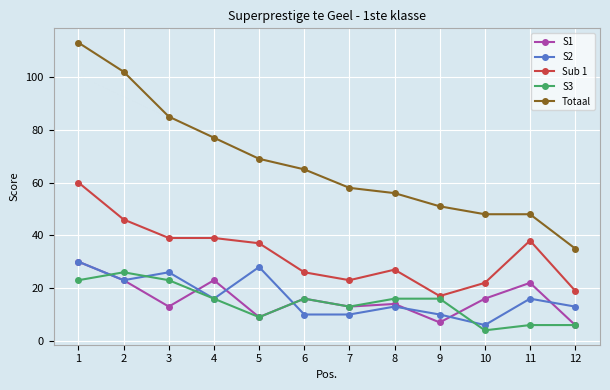

The value of S1 at 5 is 13. True or false?

False